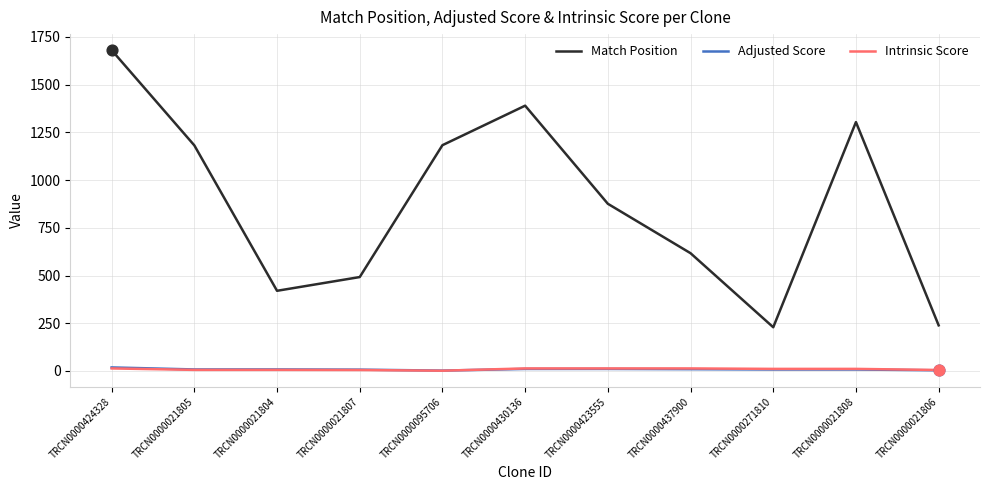

Which series changed the most between TRCN0000424328 and TRCN0000430136?

Match Position